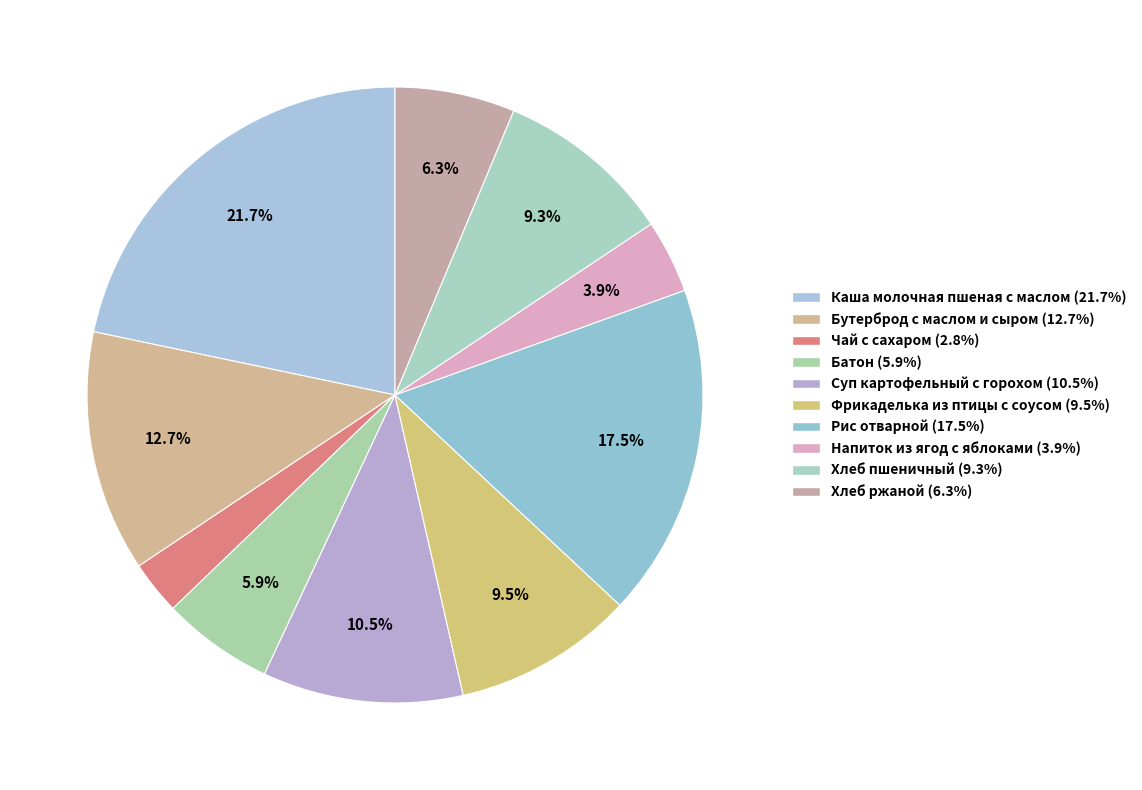

Count the number of slices in the pie.

10